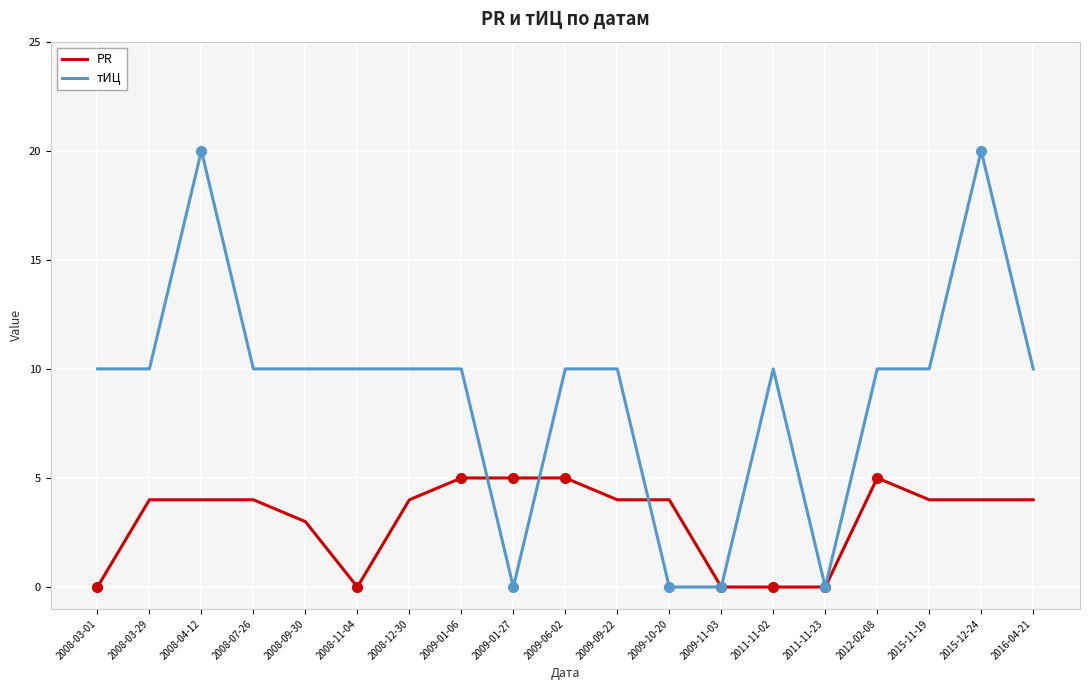

Is the value of PR at 2015-11-19 greater than the value of тИЦ at 2008-03-29?

No